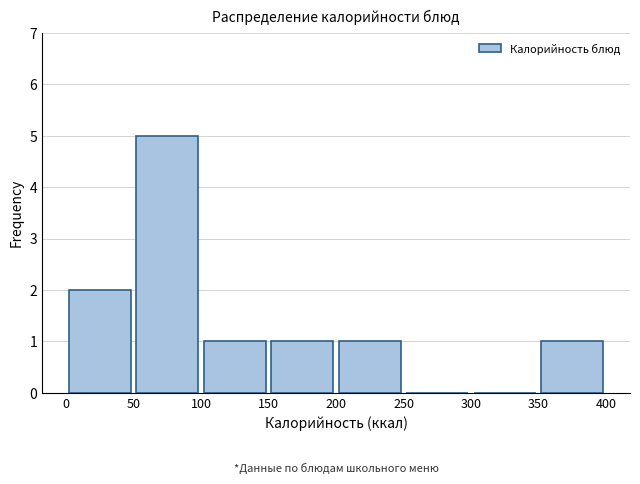

Reading left to right, list every bar in this chart as the range it spans on the x-axis followed by its height. The values are not printed on the chart, so give them approximately, as read against the axis.

0 to 50: 2
50 to 100: 5
100 to 150: 1
150 to 200: 1
200 to 250: 1
250 to 300: 0
300 to 350: 0
350 to 400: 1